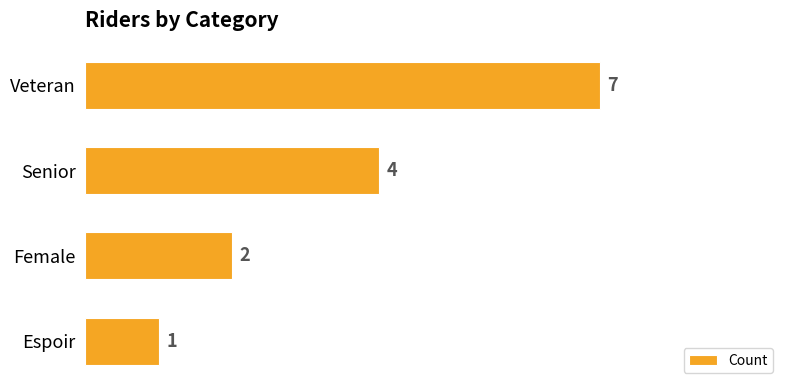

How many data points does each series have?

4